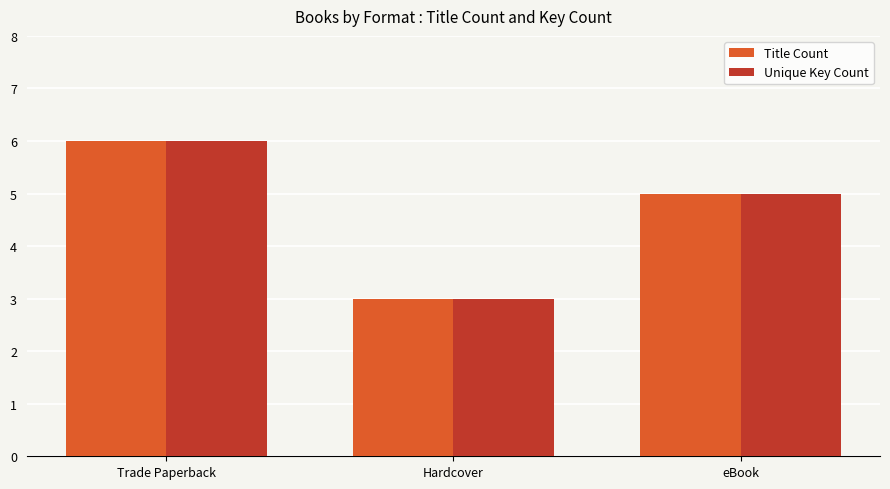

How many values in the Unique Key Count series are below 5?

1